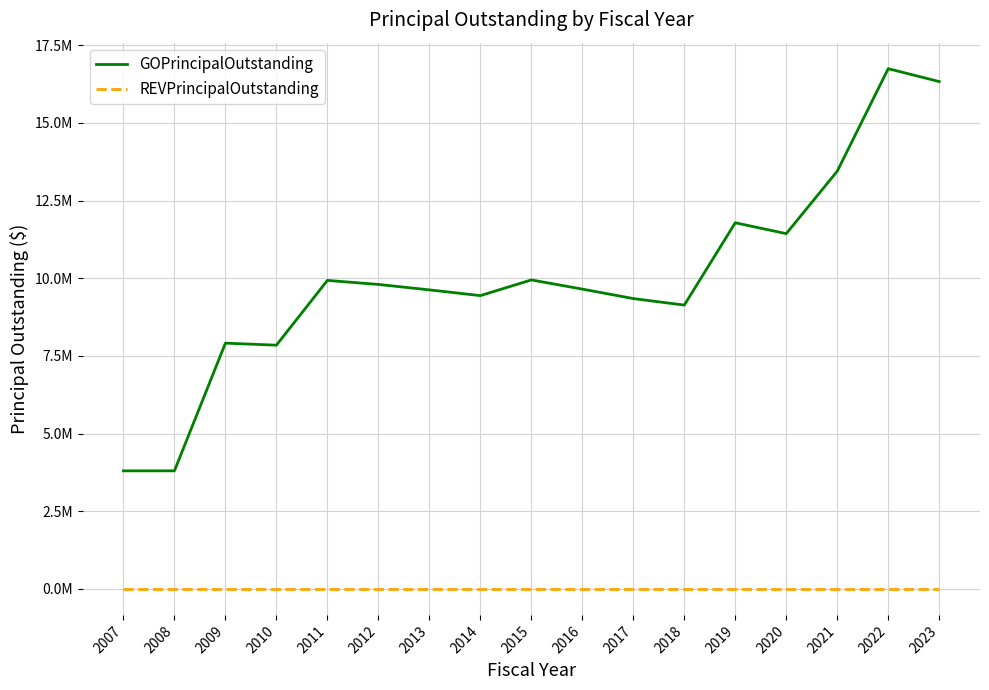

Which category has the lowest value in the REVPrincipalOutstanding series?

2007